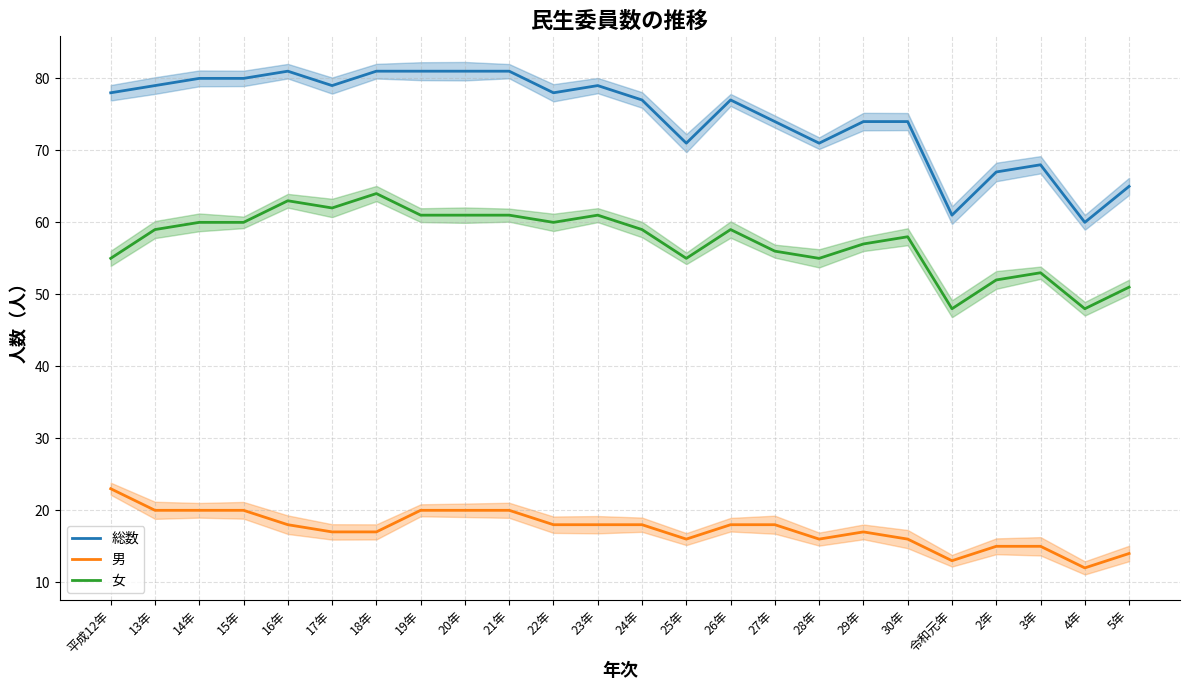

Which category has the lowest value in the 総数 series?

4年